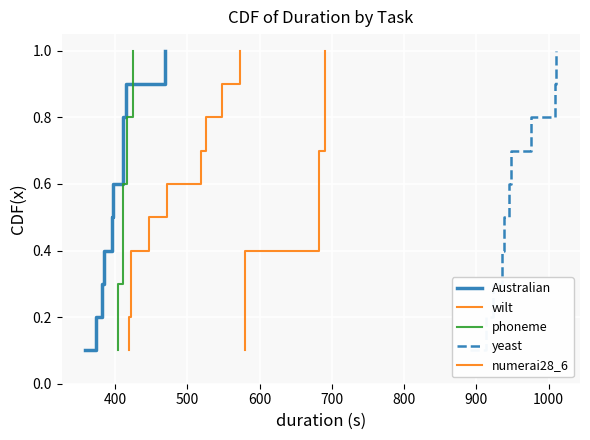

Reading left to right, extract all data points from this chart.

Australian: 0.1	0.2	0.3	0.4	0.5	0.6	0.7	0.8	0.9	1.0
wilt: 0.1	0.2	0.3	0.4	0.5	0.6	0.7	0.8	0.9	1.0
phoneme: 0.1	0.2	0.3	0.4	0.5	0.6	0.7	0.8	0.9	1.0
yeast: 0.1	0.2	0.3	0.4	0.5	0.6	0.7	0.8	0.9	1.0
numerai28_6: 0.1	0.2	0.3	0.4	0.5	0.6	0.7	0.8	0.9	1.0